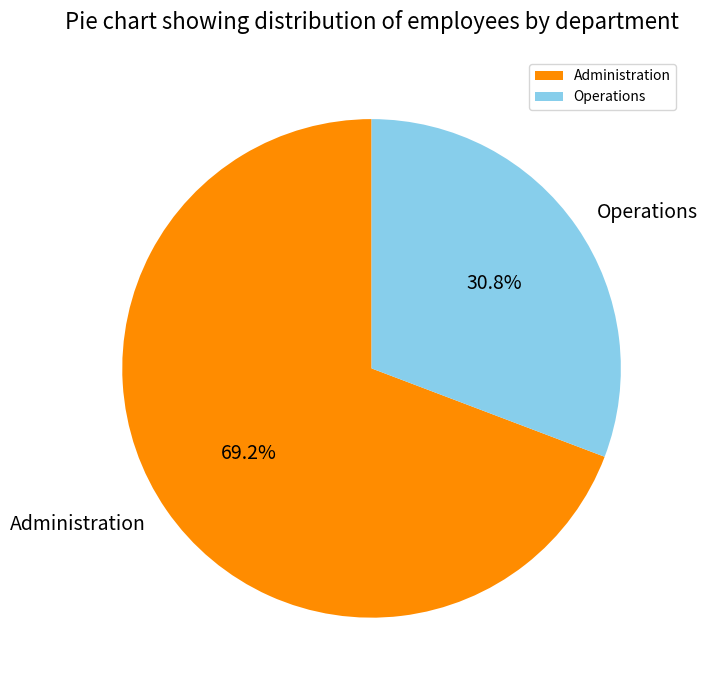

Which has a higher value, Operations or Administration?

Administration